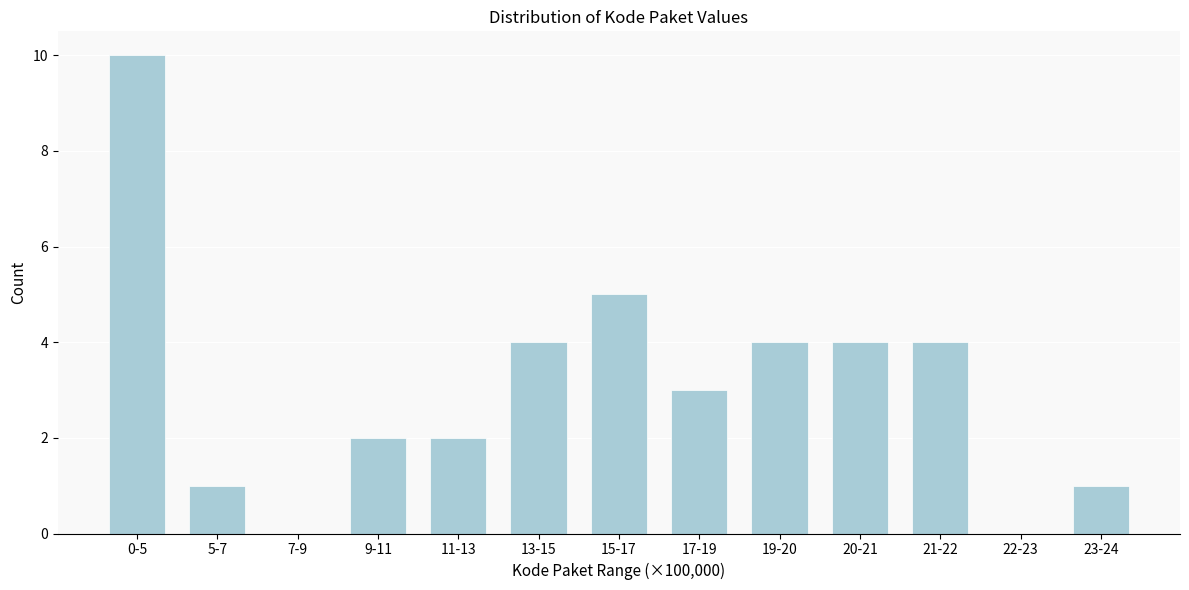

Reading right to left, transcribe all the data shown in this chart.

23-24=1	22-23=0	21-22=4	20-21=4	19-20=4	17-19=3	15-17=5	13-15=4	11-13=2	9-11=2	7-9=0	5-7=1	0-5=10